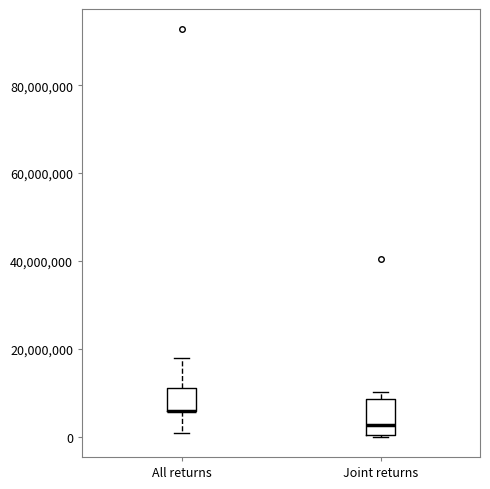

Which box is the tallest, from its lower edge to its upper edge?

Joint returns